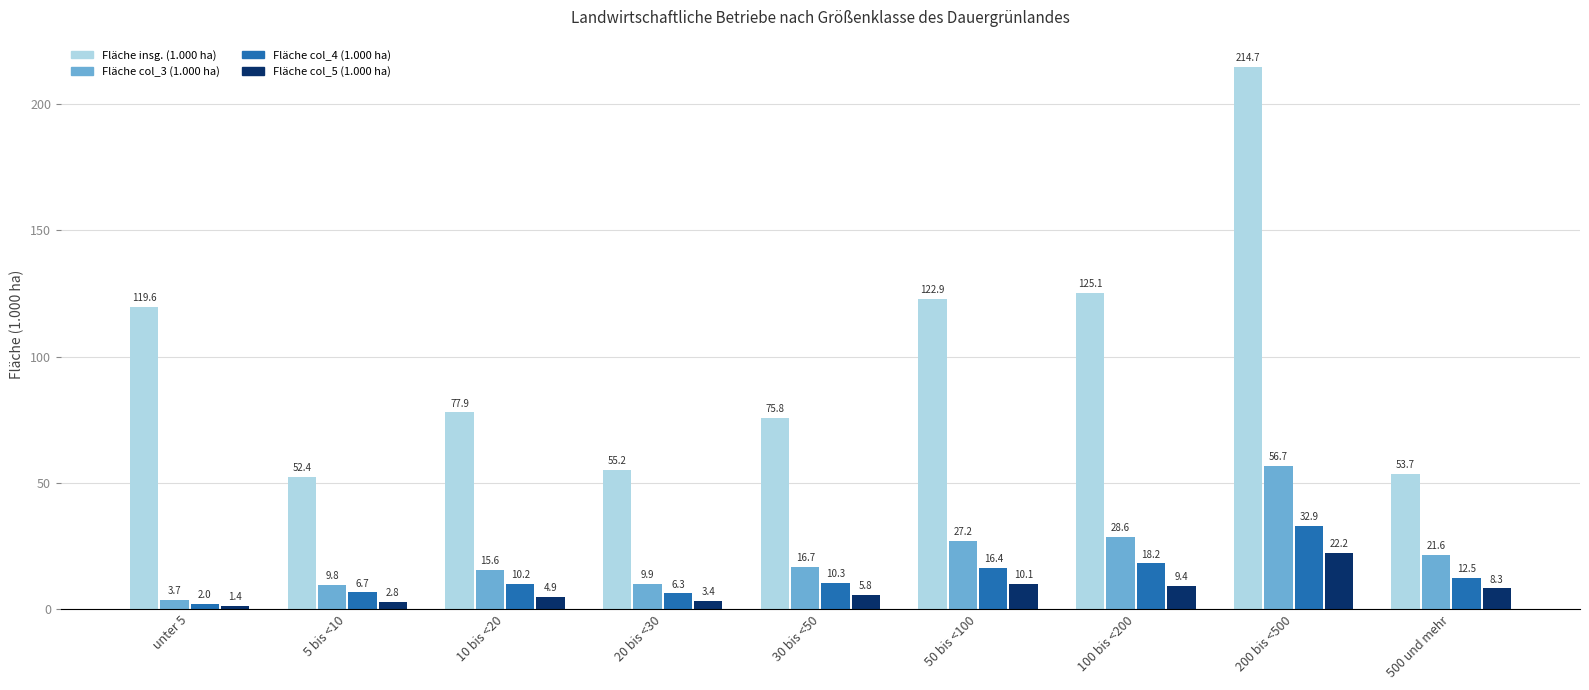

Which series has the largest range (max minus min)?

Fläche insg. (1.000 ha)